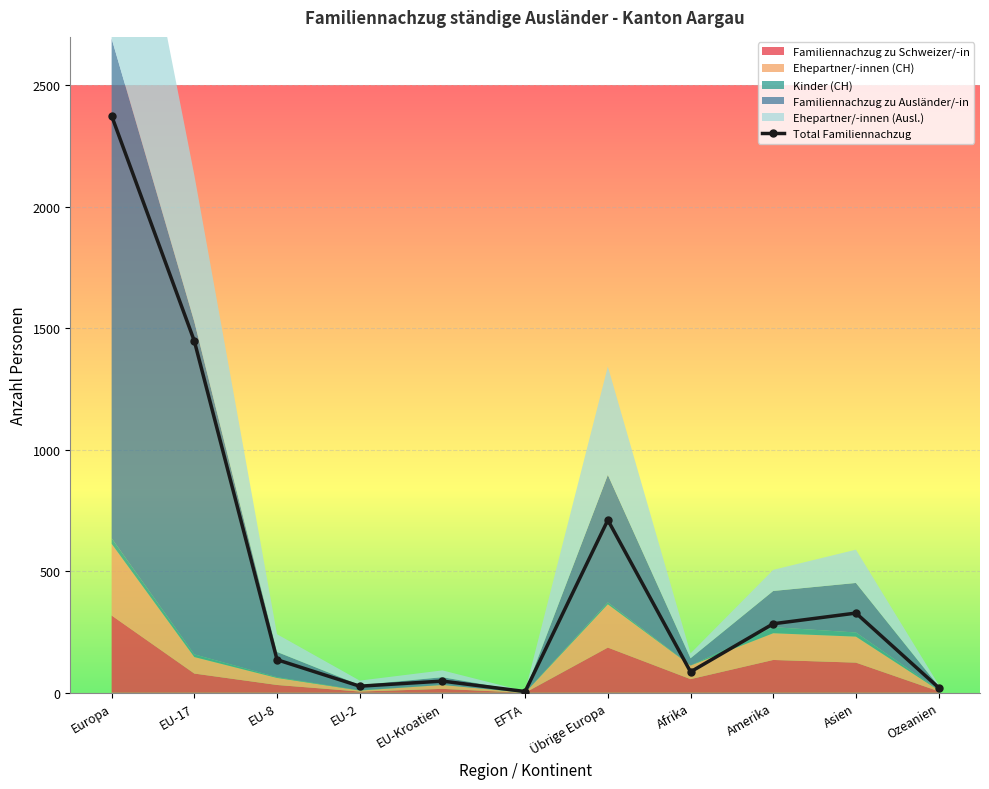

At which category does the data reach its first local valley?

EU-2